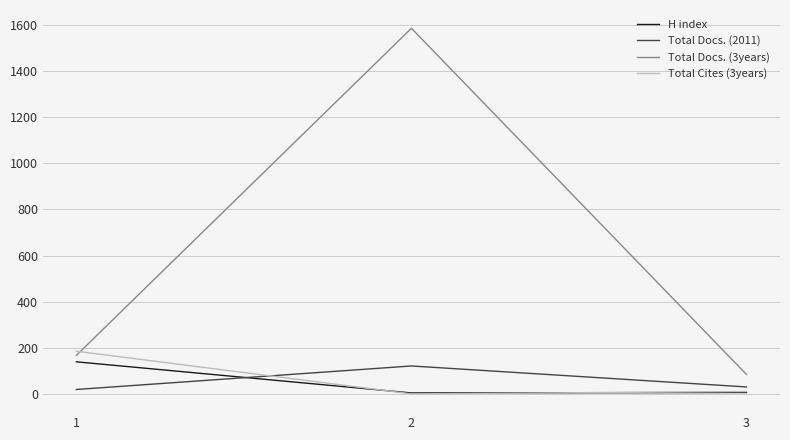

At which category is the sum across all series the highest?

2